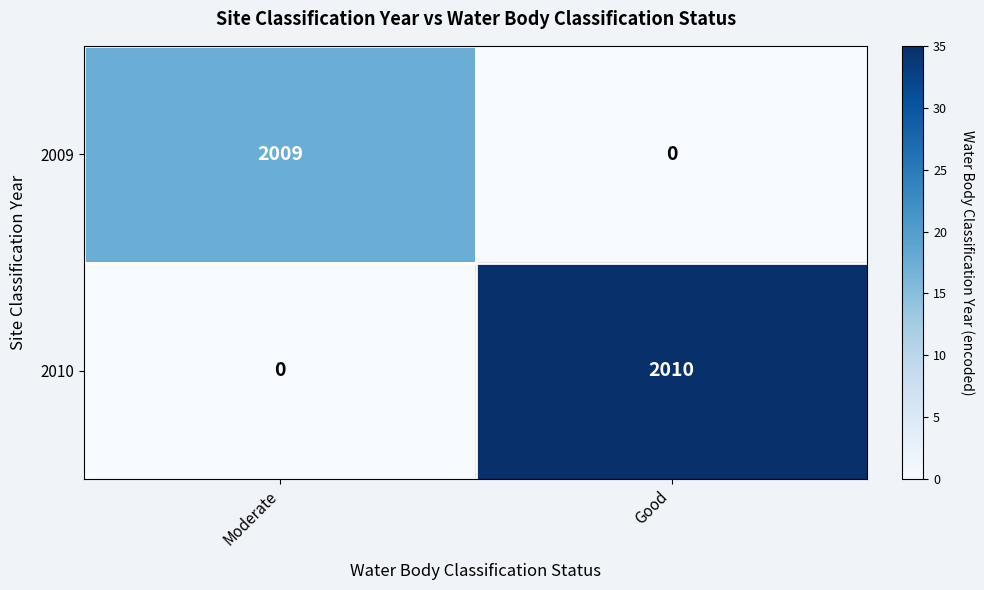

At which label is 2010 closest to 1005?

Moderate